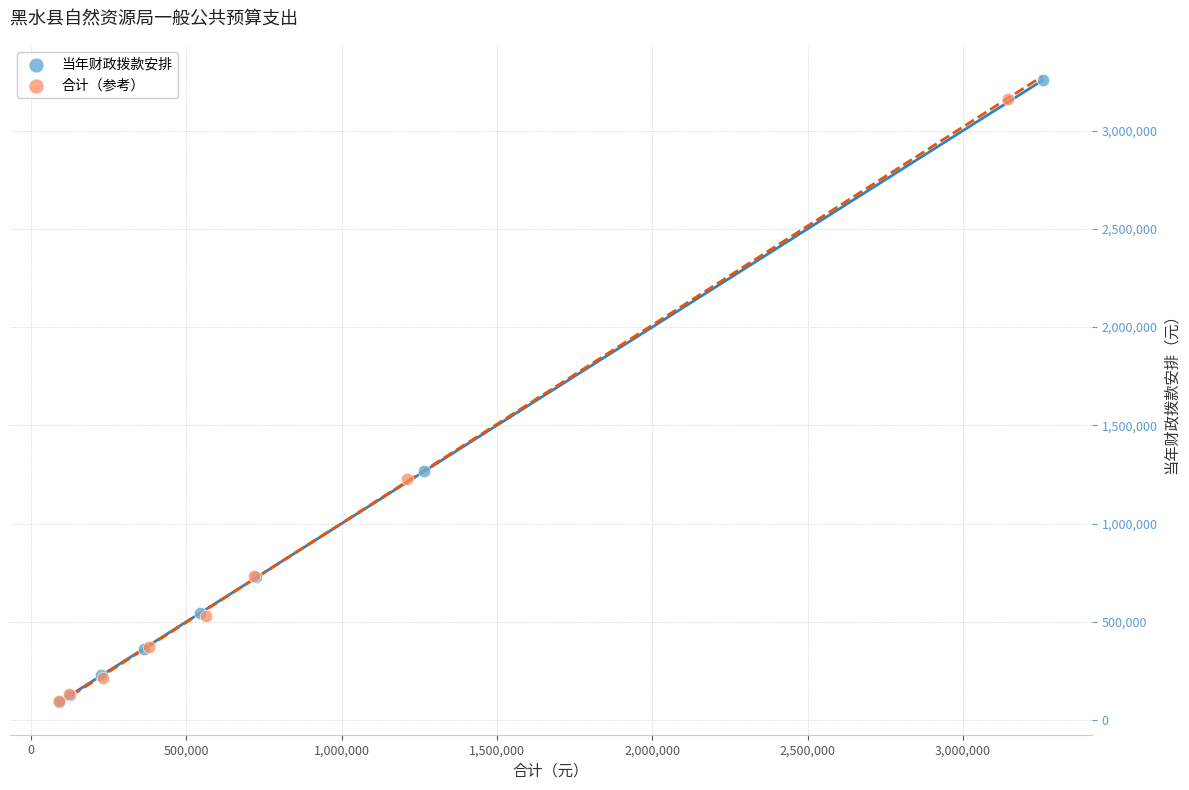

Which series has the largest Y range (max minus min)?

当年财政拨款安排